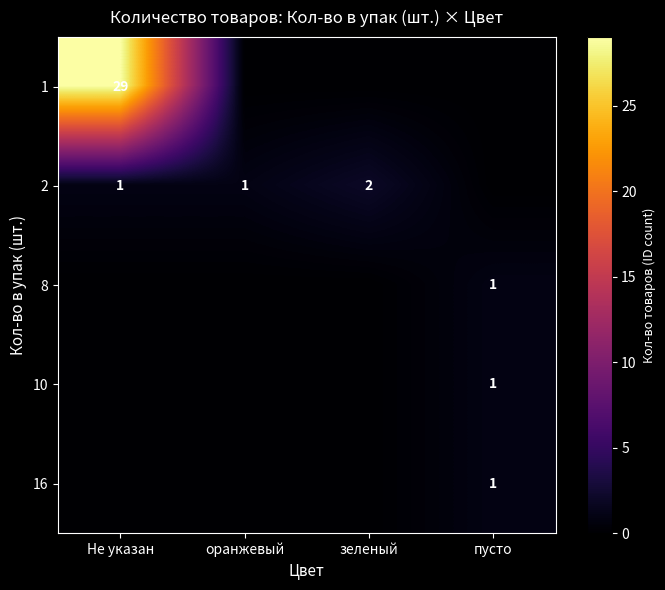

The 2 series shows 1 at оранжевый. True or false?

True